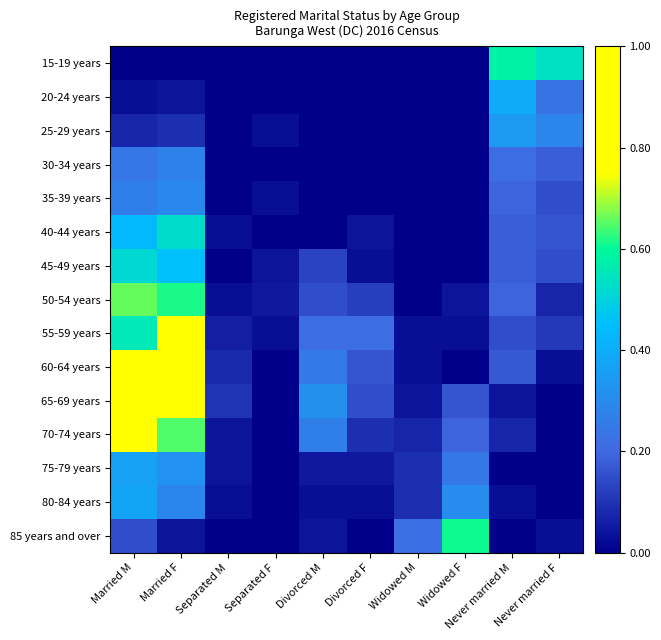

The value of 25-29 years at Divorced F is -0.2. True or false?

False